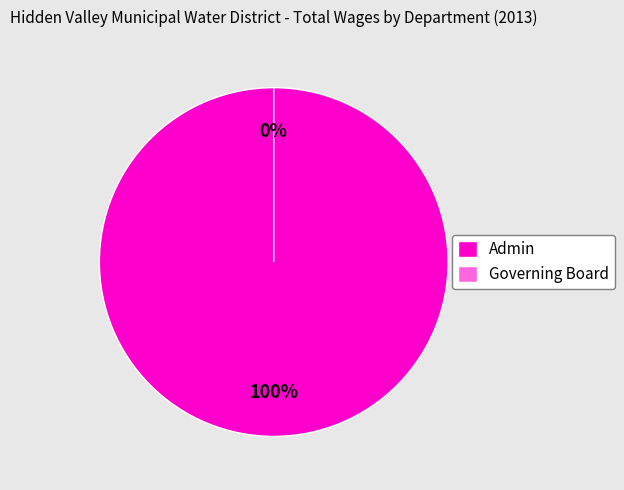

Is Governing Board the majority of the pie?

No